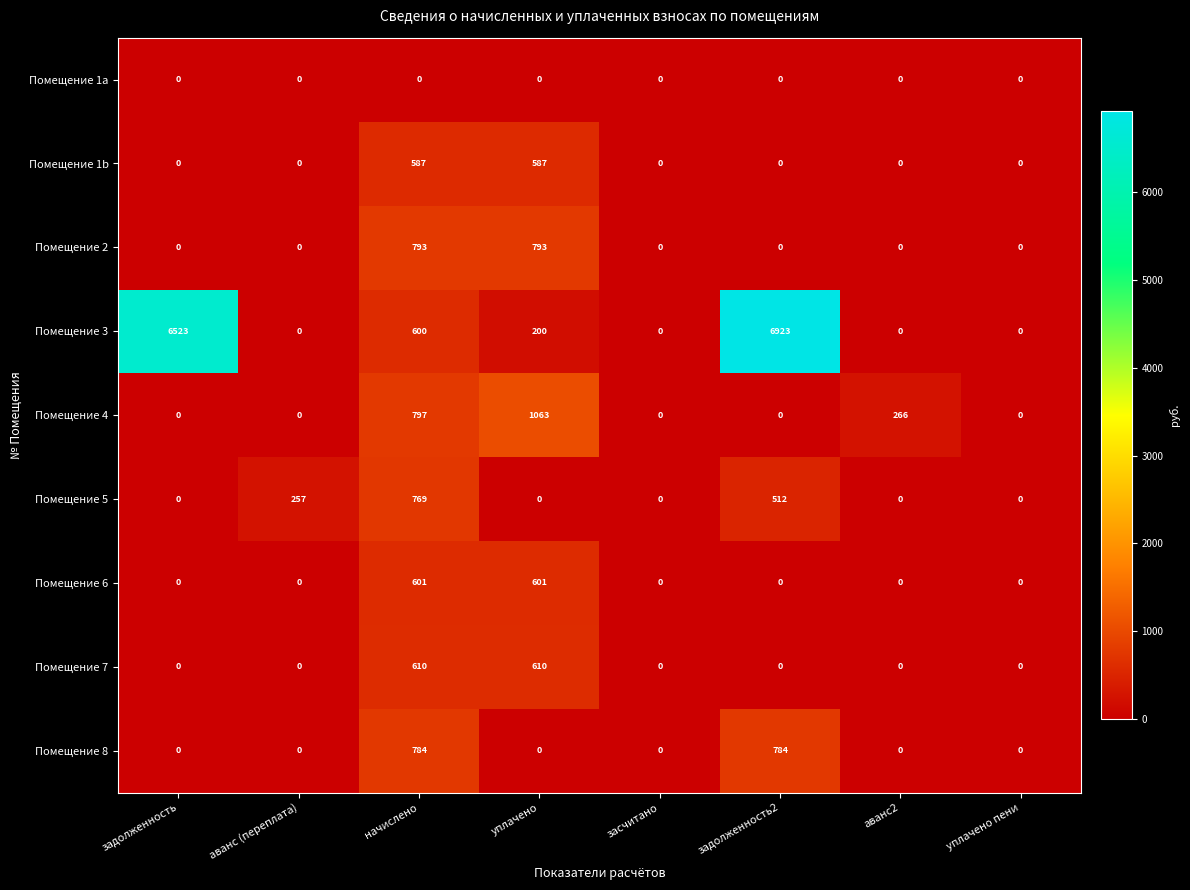

The value of Помещение 2 at аванс2 is 255. True or false?

False